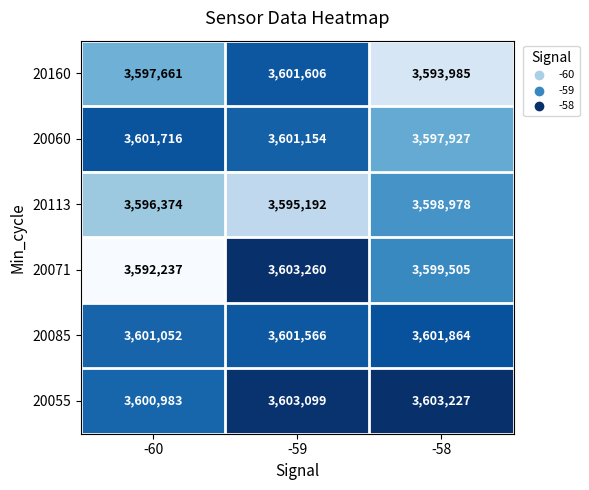

Rank the series at -58 from lowest to highest value.

20160, 20060, 20113, 20071, 20085, 20055